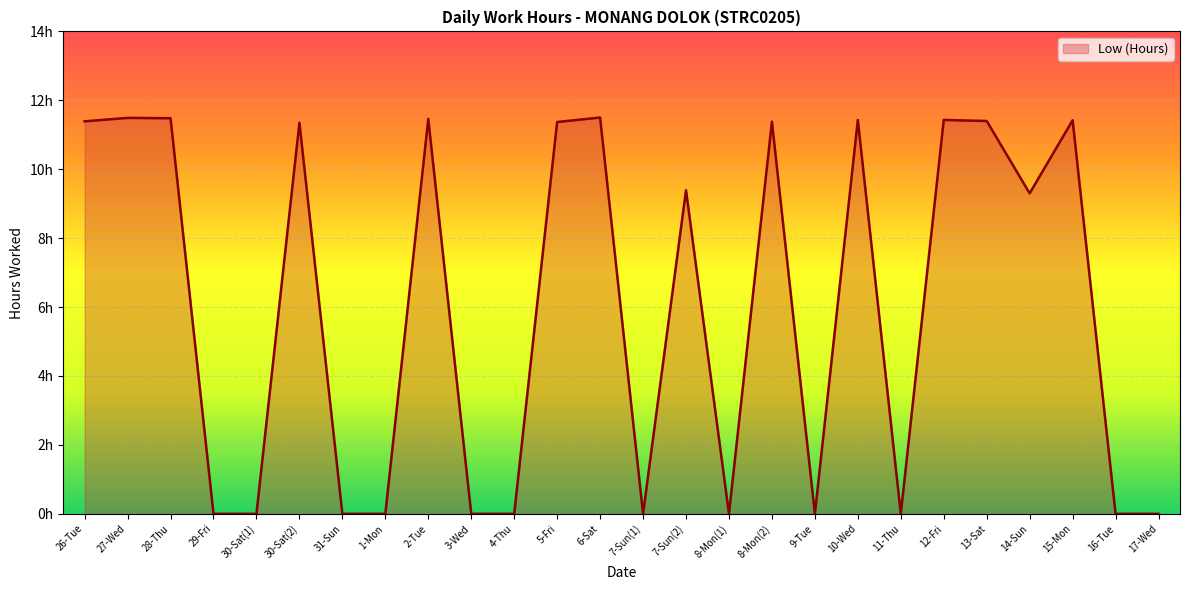

What is the greatest value displayed?

11.5